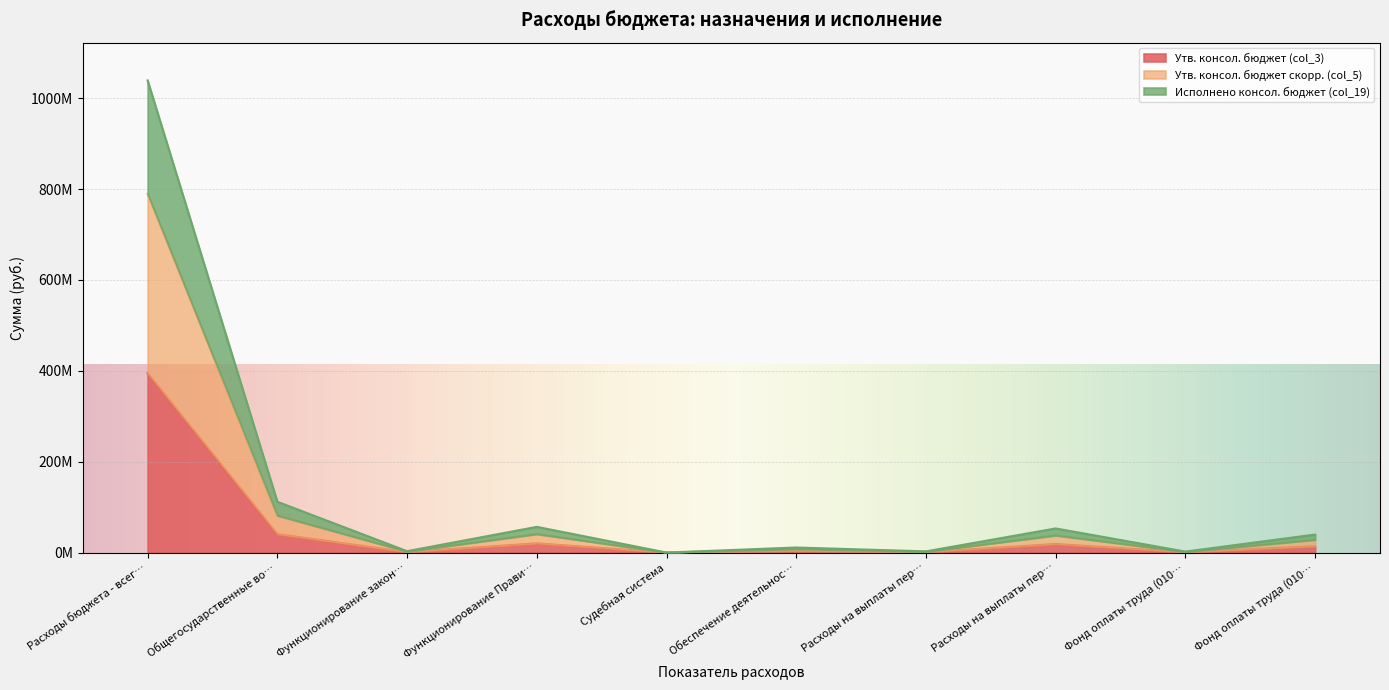

At which category does the chart reach its minimum across all series?

Судебная система